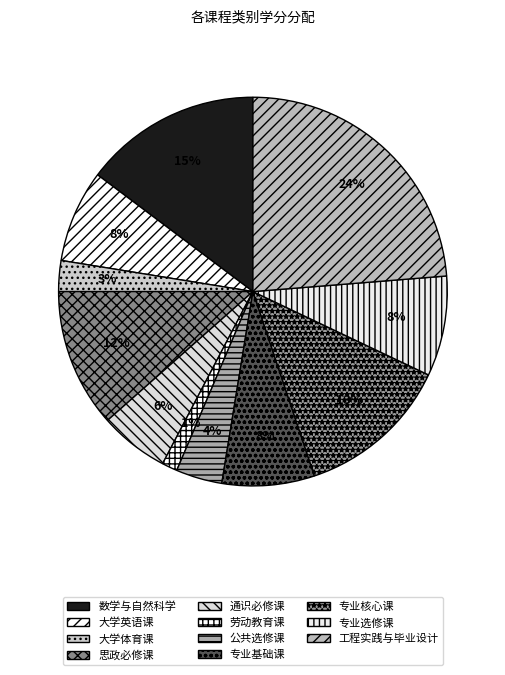

Which has a higher value, 工程实践与毕业设计 or 专业基础课?

工程实践与毕业设计